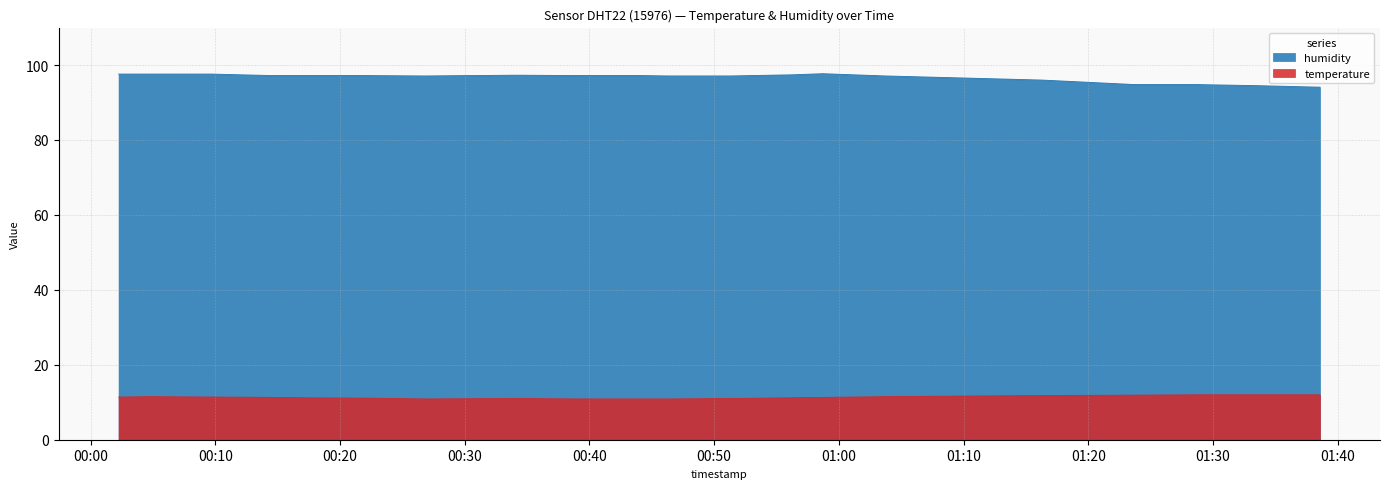

True or false: humidity and temperature intersect in this chart.

False